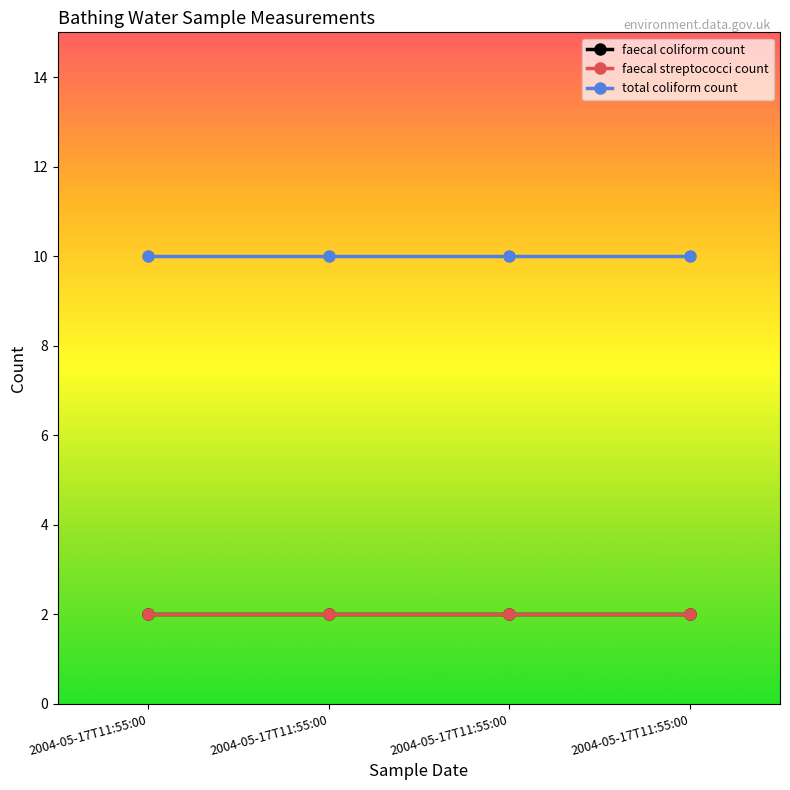

Is this an area chart (filled region under the line)?

No